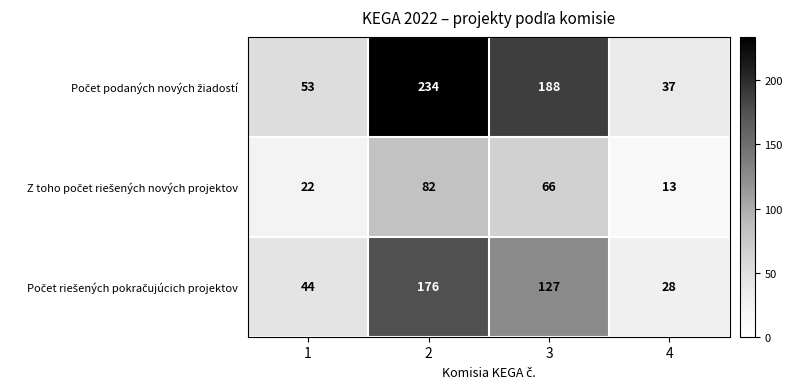

What is the total value across all series at 4?

78